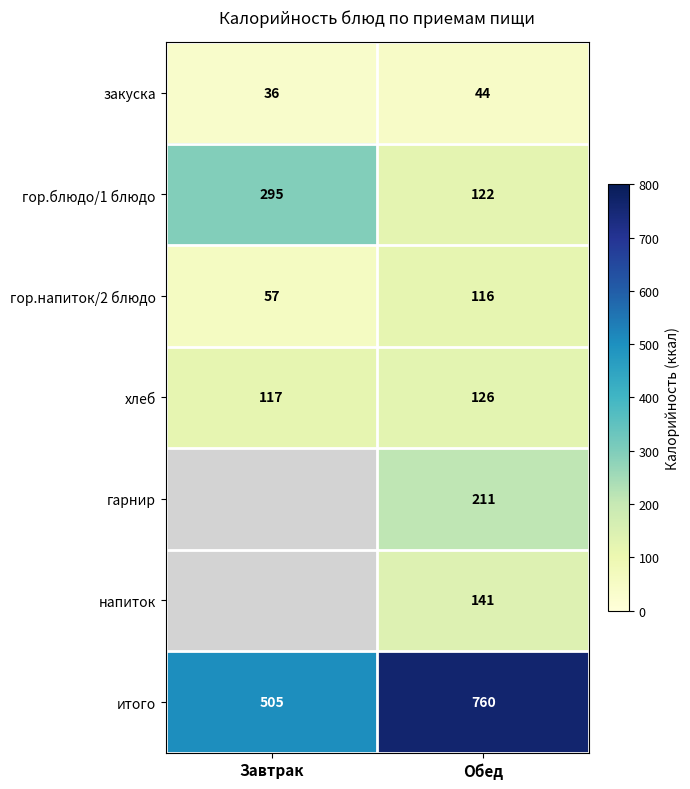

What is the difference between the закуска values at Обед and Завтрак?

8